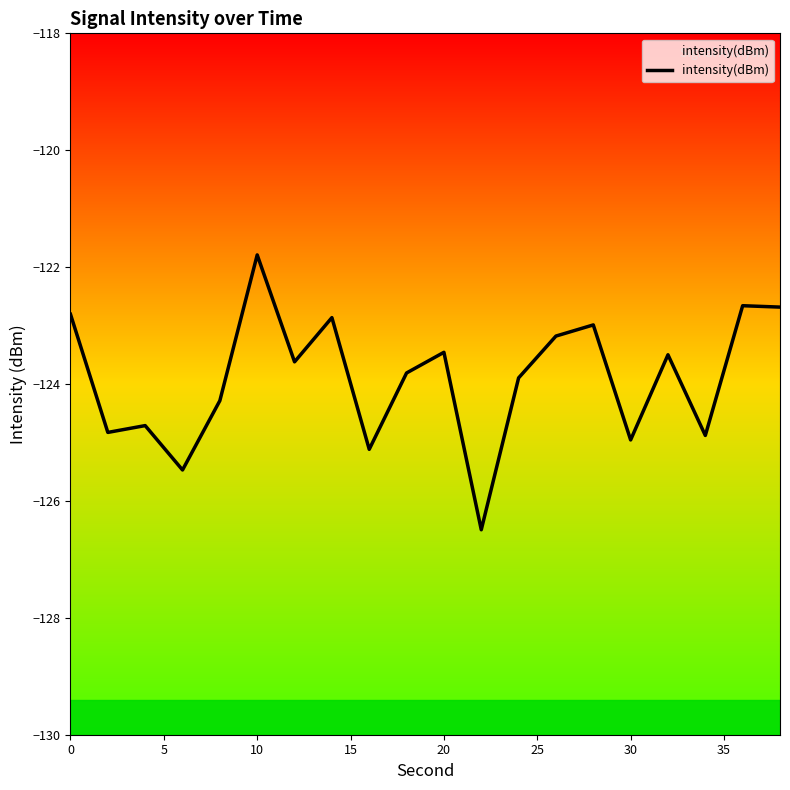

What is the value of the 4th point from the left?

-125.5